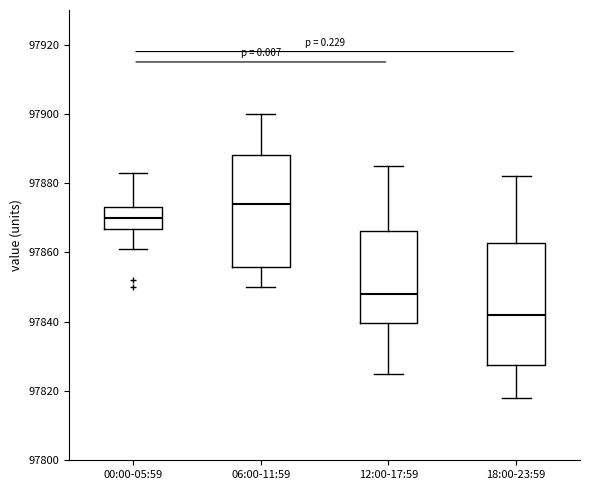

Which box is the tallest, from its lower edge to its upper edge?

18:00-23:59